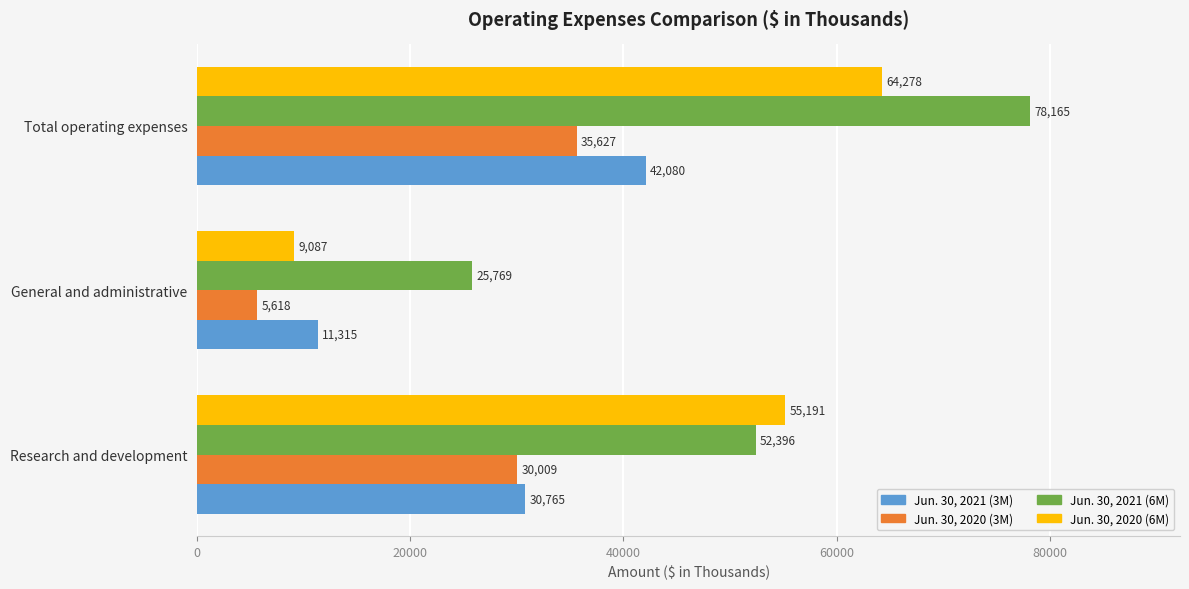

The Jun. 30, 2020 (3M) series shows 20937 at Research and development. True or false?

False